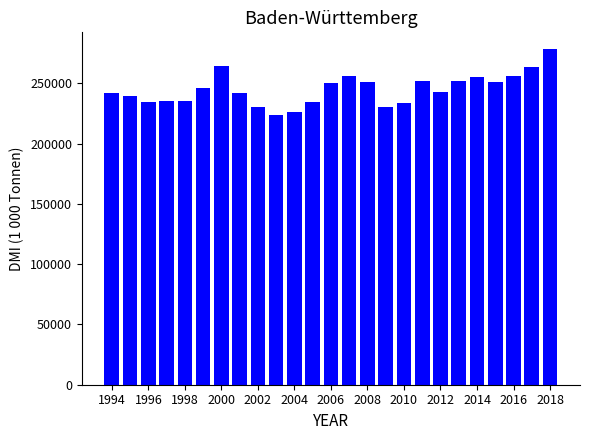

What is the value of the 2nd bar from the left?

239613.4